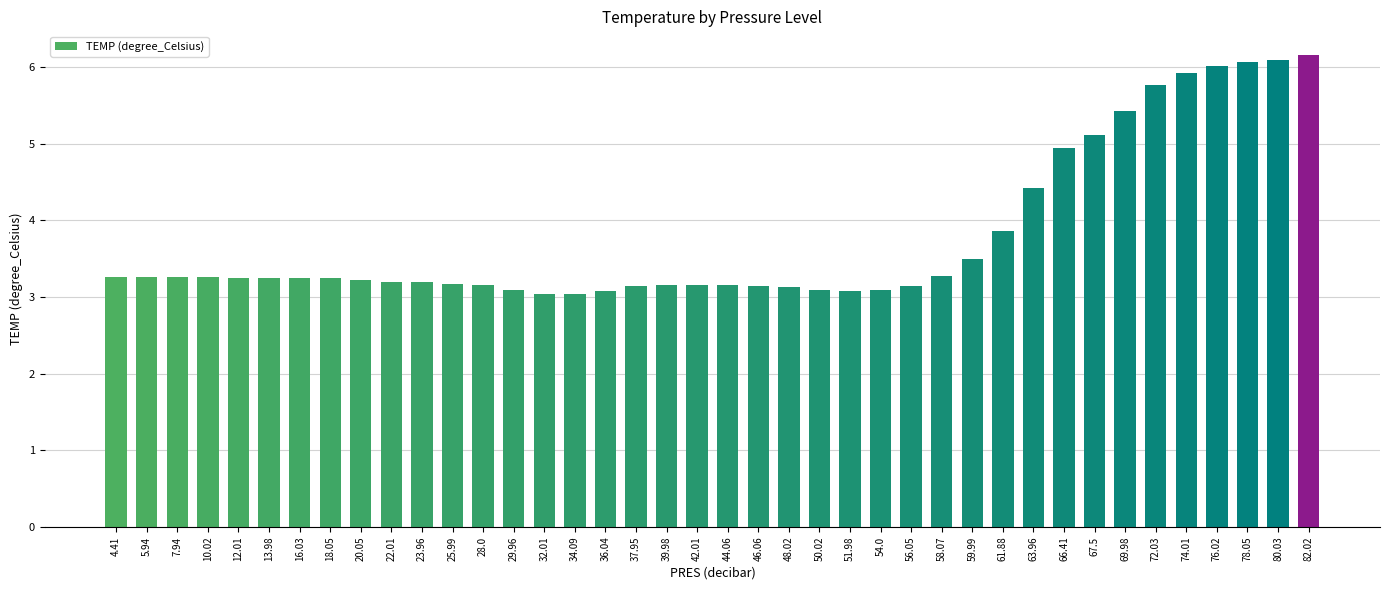

What is the difference between the maximum and minimum values?

3.1